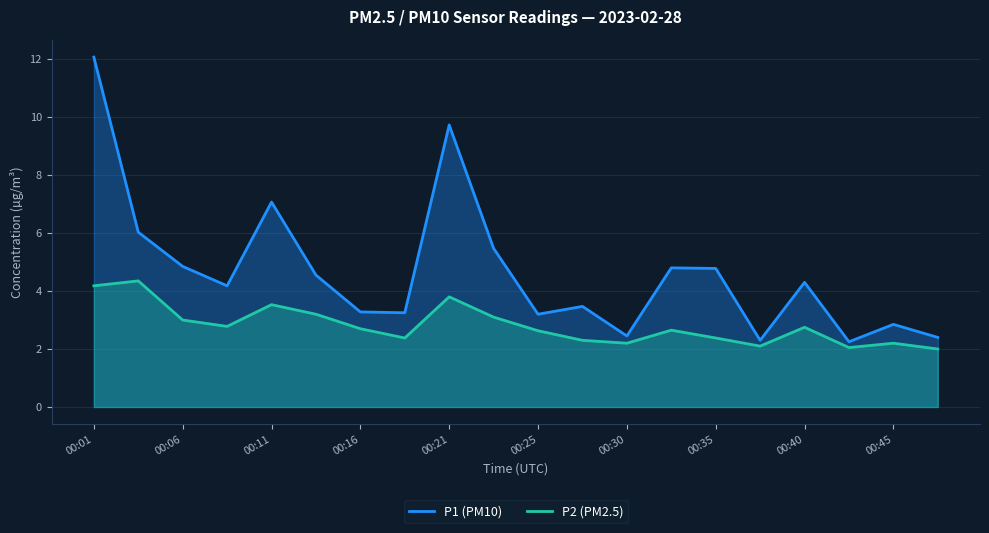

True or false: P1 and P2 intersect in this chart.

False